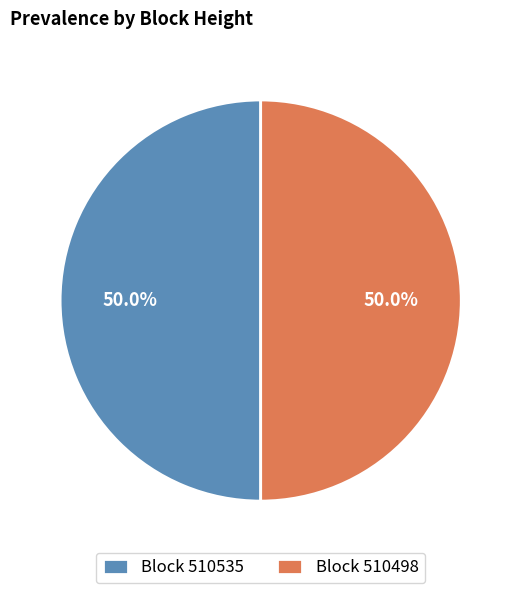

Combined, do Block 510535 and Block 510498 account for over 50%?

Yes